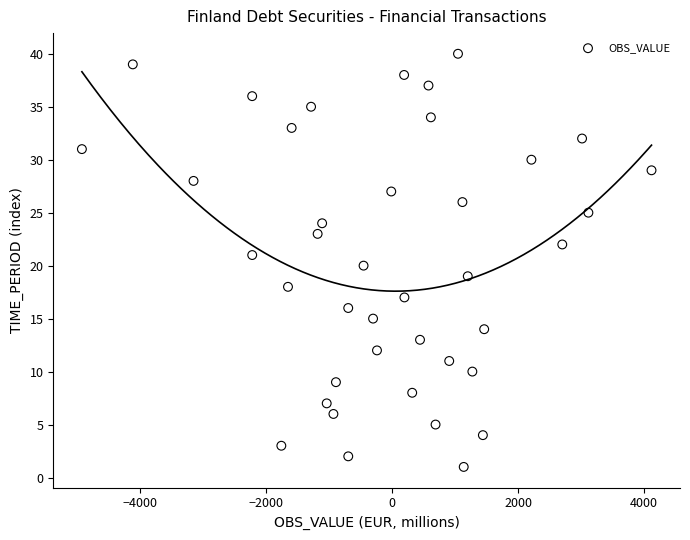

What is the range of Y values (max minus min)?

39